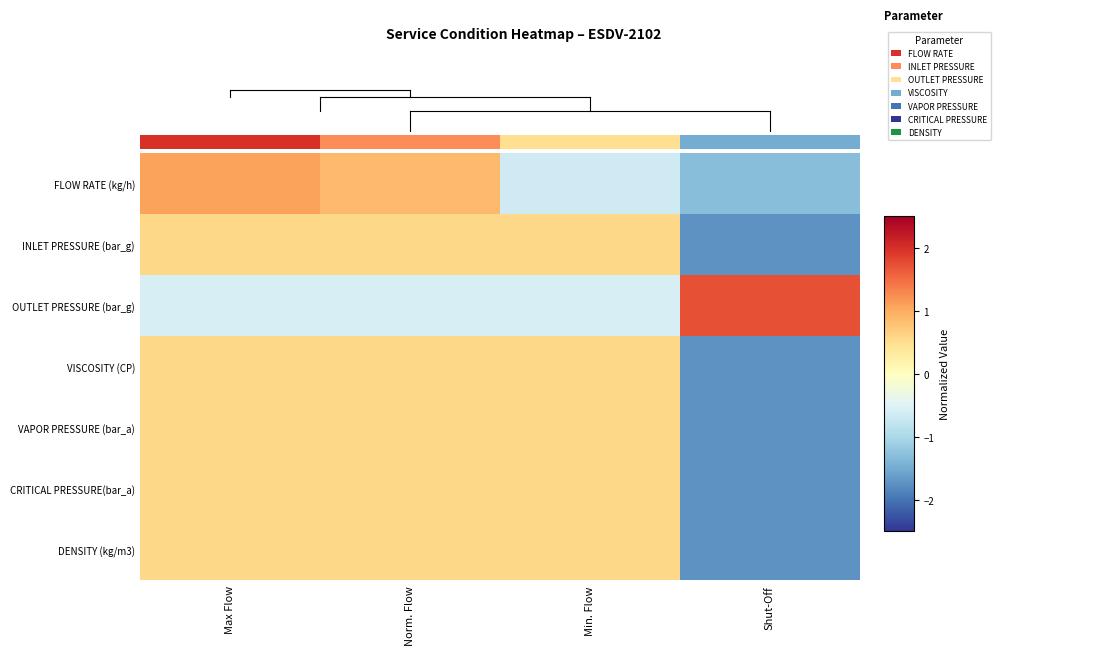

What is the difference between the maximum and minimum values in the DENSITY (kg/m3) series?

2.3